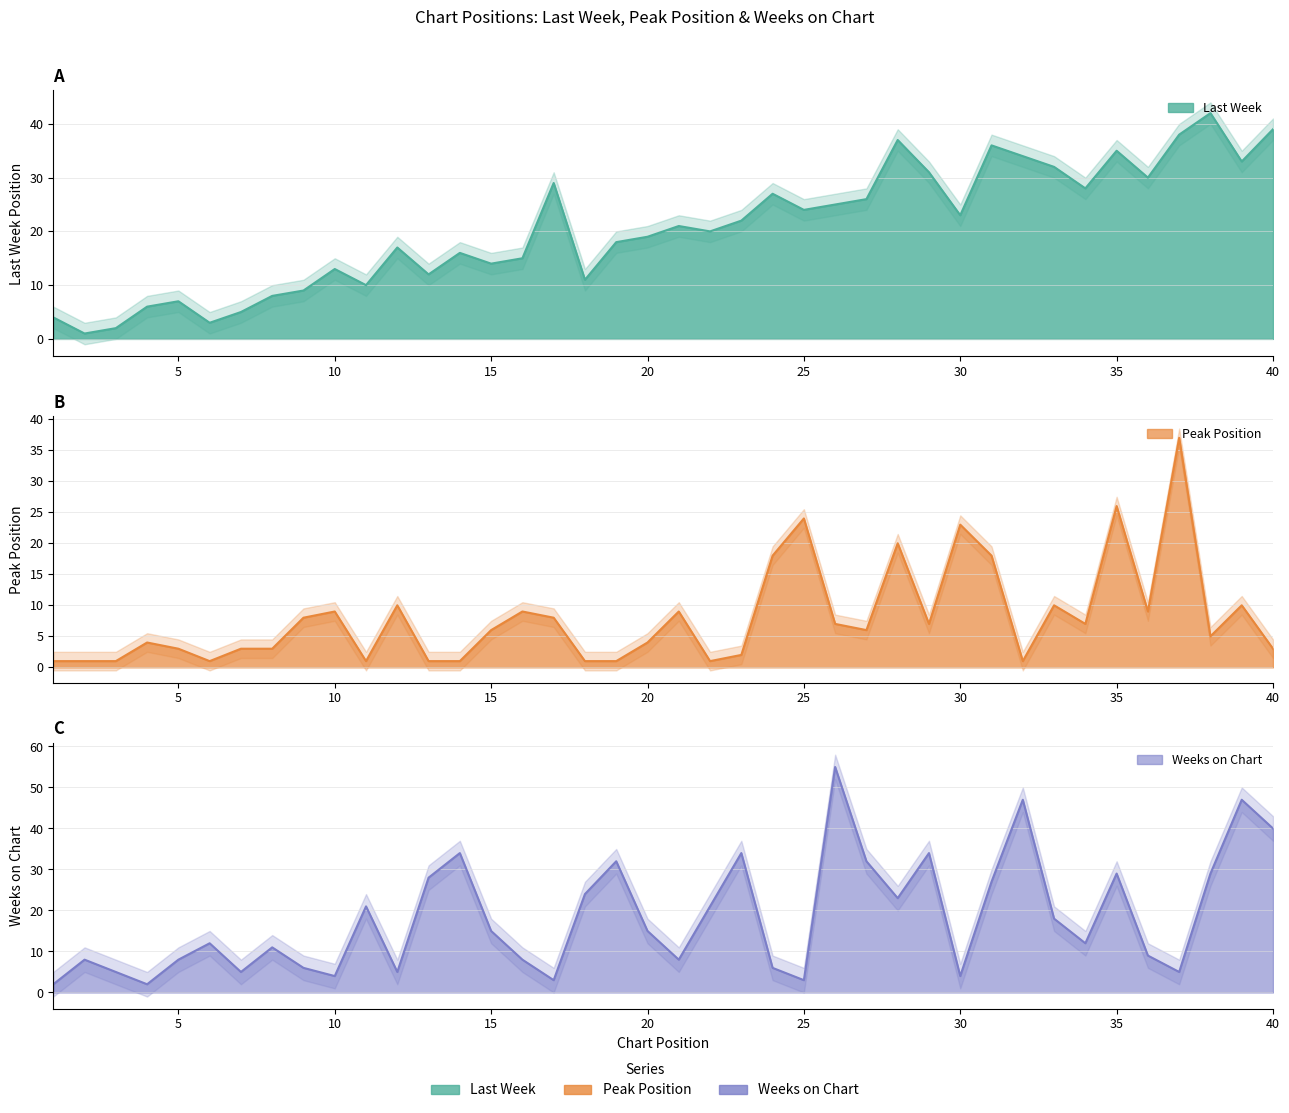

How many lines are shown in the chart?

3